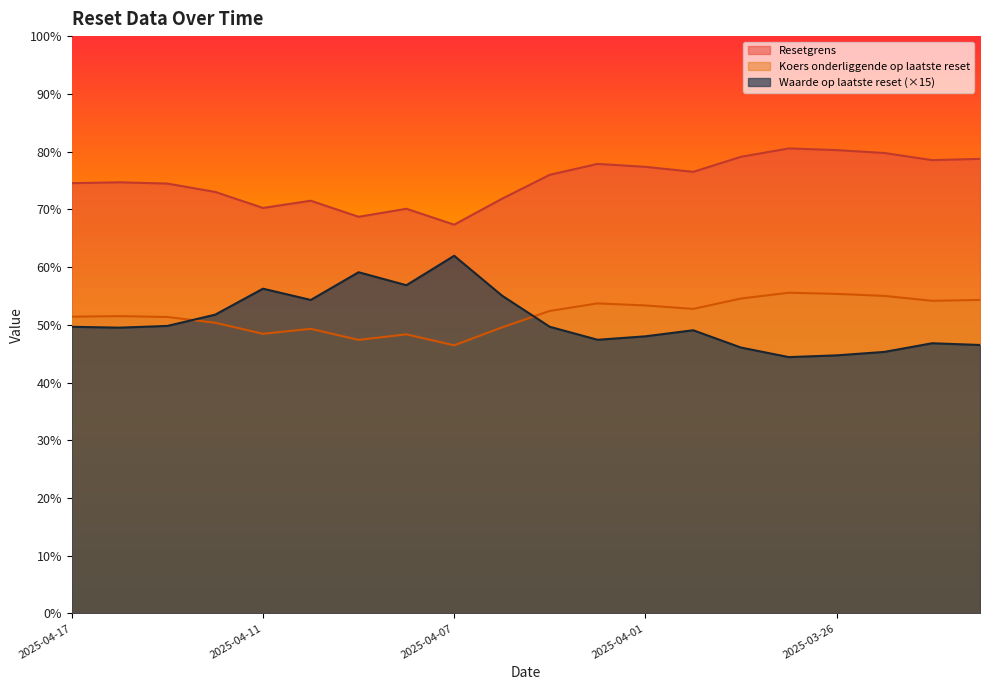

Which series has the largest total across all categories?

Resetgrens